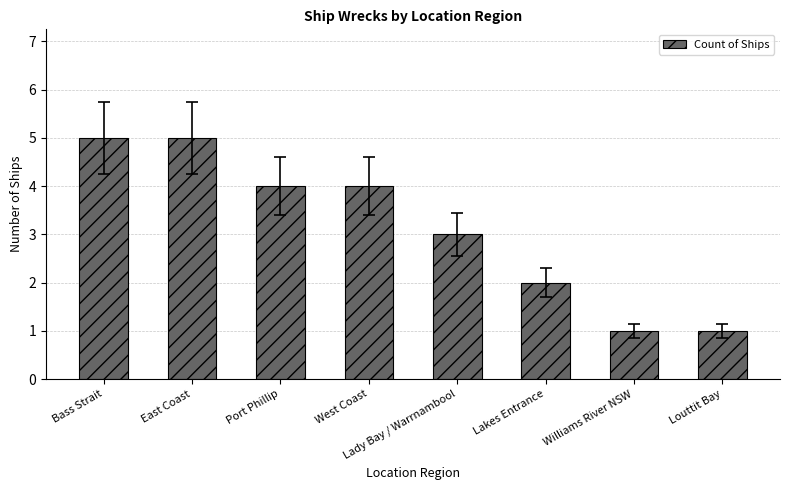

What is the label of the 2nd bar from the left?

East Coast